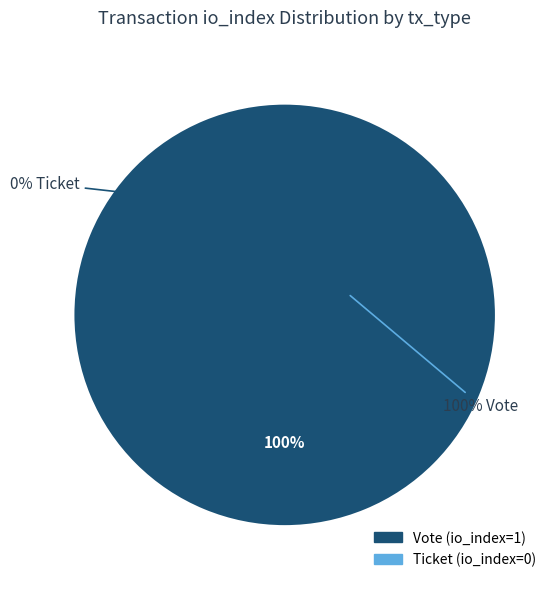

To the nearest percent, what is the combined percentage of Ticket and Vote?

100%